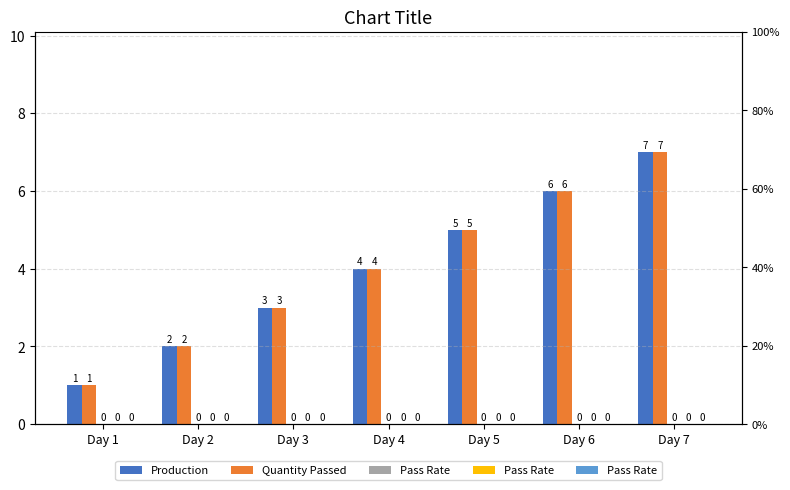

Reading right to left, what are all the values shown in this chart?

Production: 7	6	5	4	3	2	1
Quantity Passed: 7	6	5	4	3	2	1
Pass Rate: 0	0	0	0	0	0	0